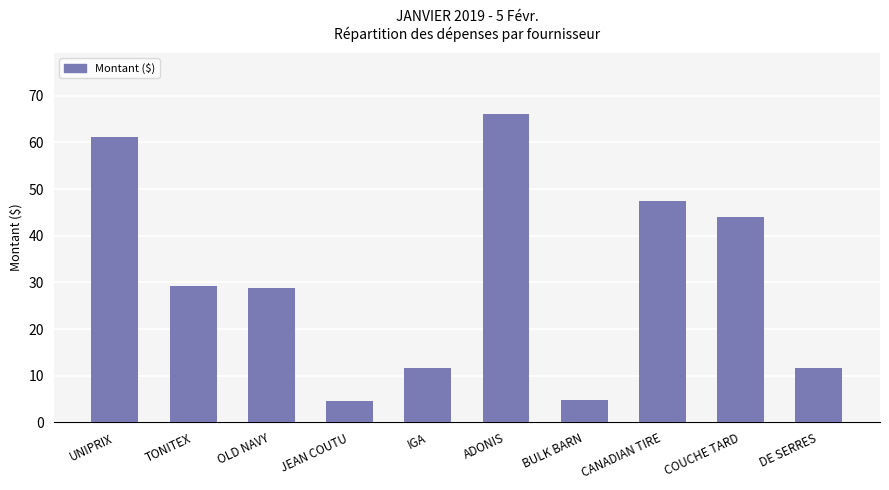

Which category has the highest value across all series?

ADONIS